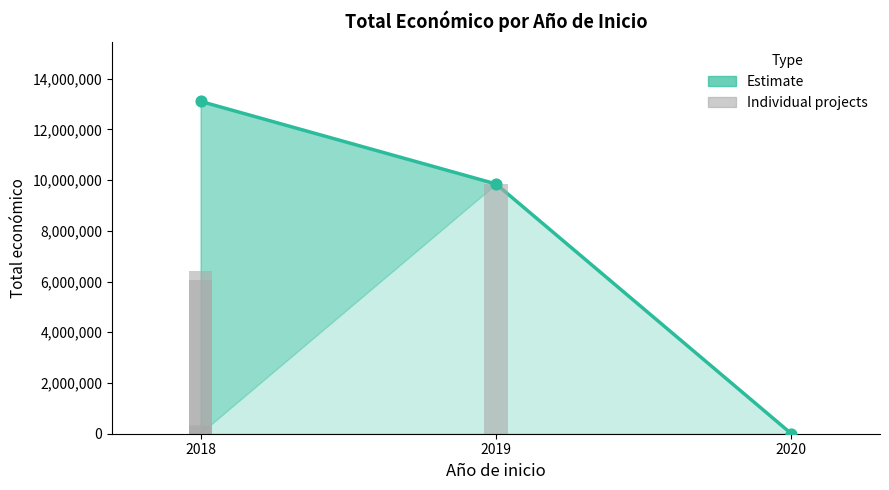

What is the ratio of the value at 2018 to the value at 2019?

1.3